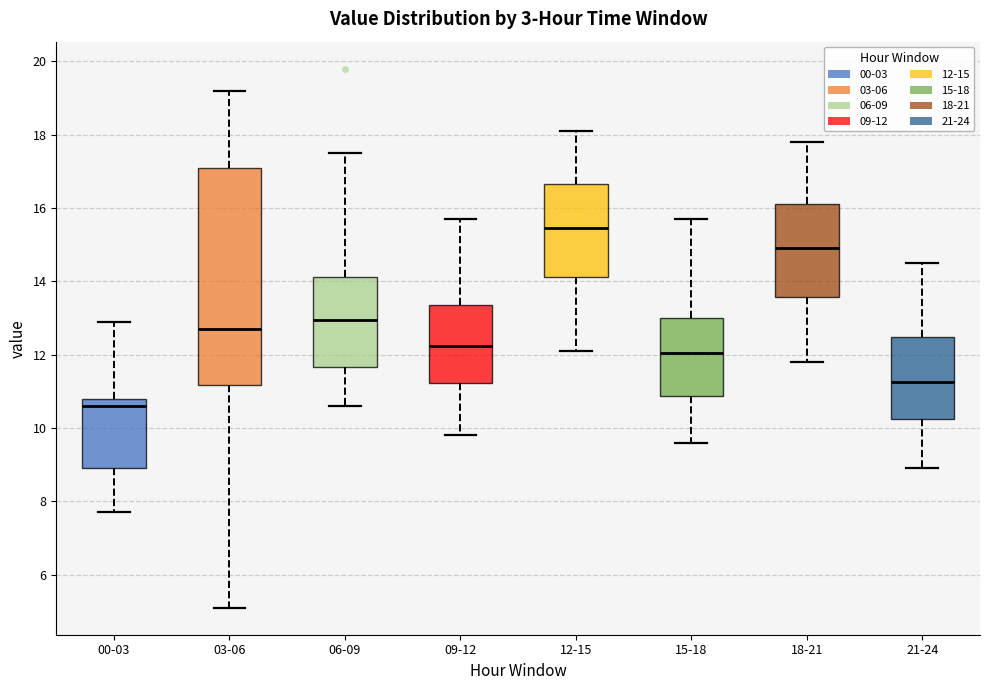

Where does the lower whisker of the box for 21-24 end on the y-axis? The values are not printed on the chart, so give them approximately, as read against the axis.

9.0